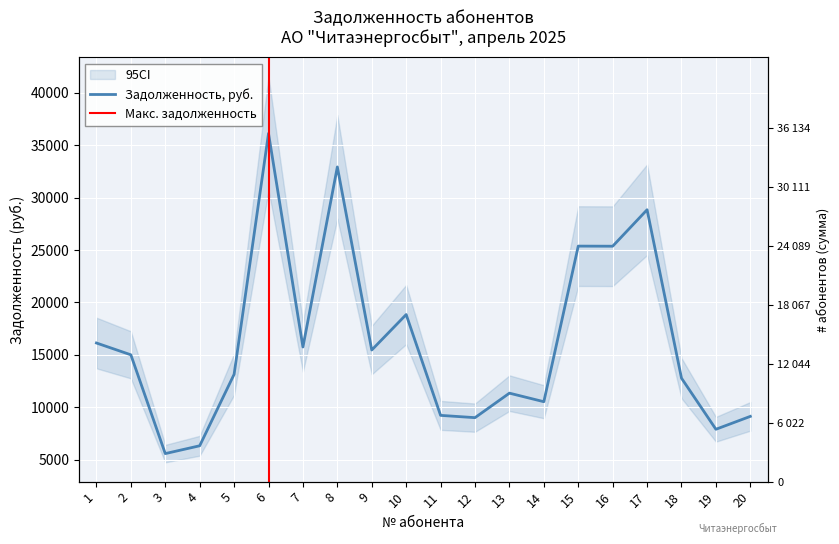

Reading left to right, extract all data points from this chart.

16128.2	15000.0	5569.1	6315.9	13133.5	36134.1	15745.6	32934.9	15457.7	18842.8	9218.0	9000.0	11338.6	10522.6	25377.2	25366.9	28847.4	12769.6	7891.3	9122.0